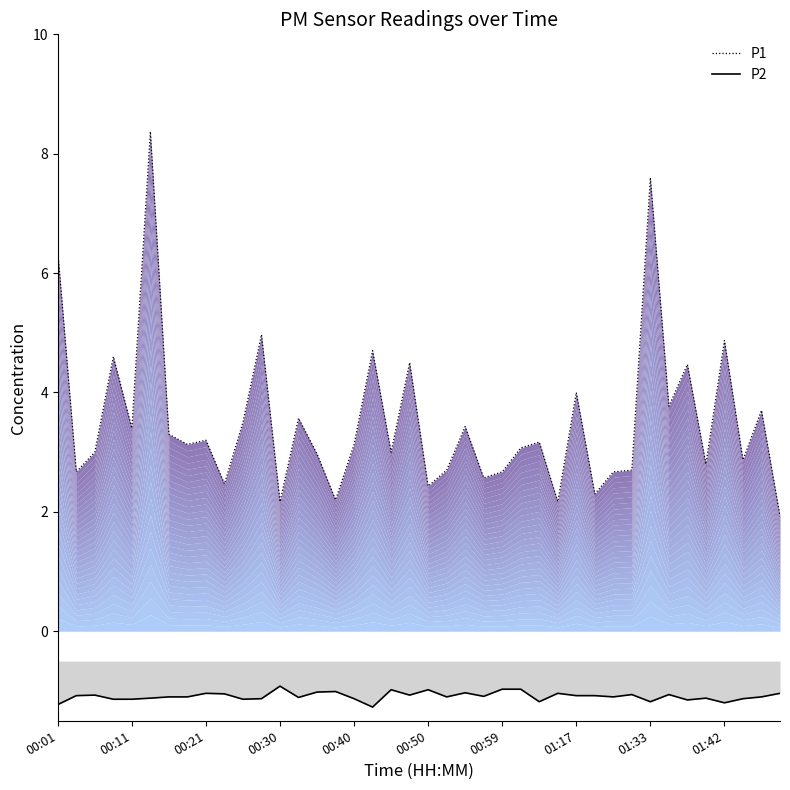

At how many categories does at least one series exceed 3?

22